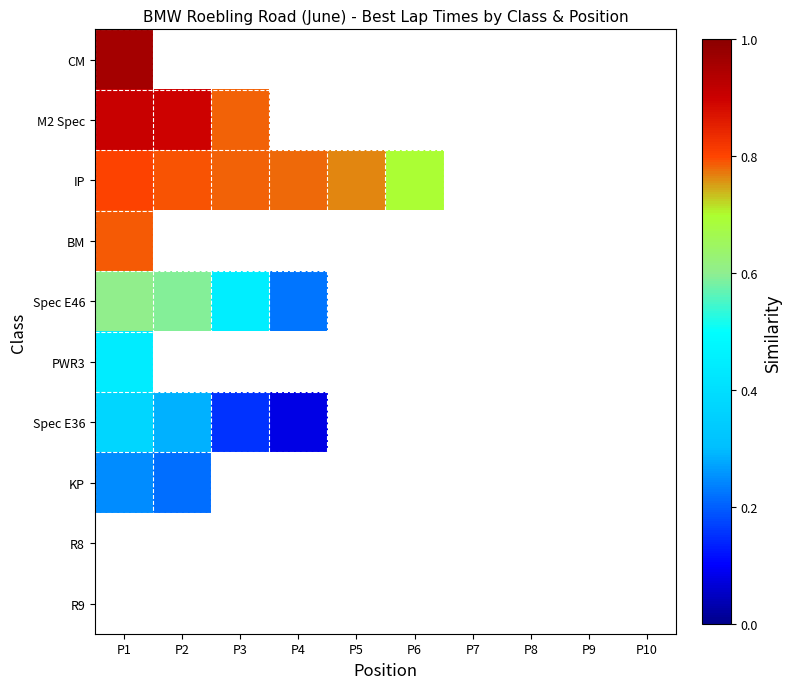

Which label corresponds to the largest value in the chart?

P1